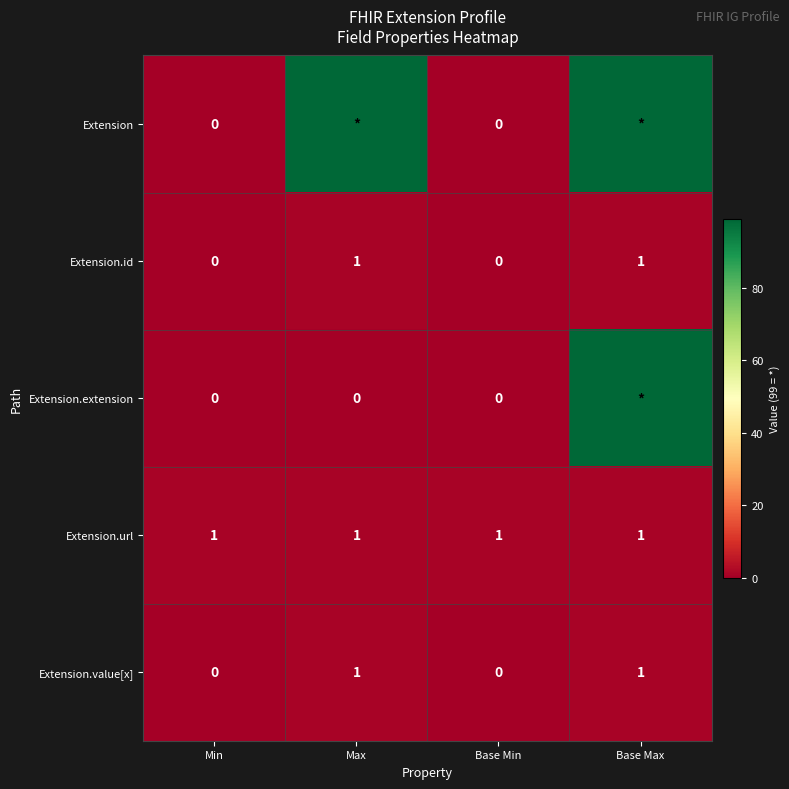

Count the Extension.value[x] values in the range 0 to 1.

4